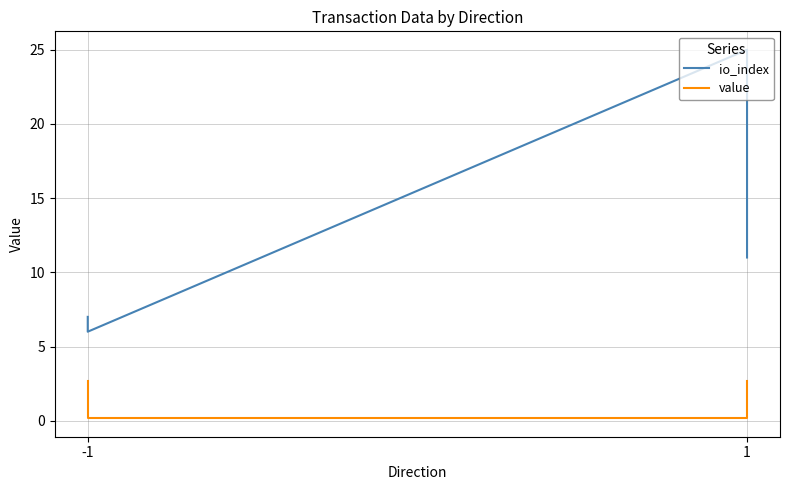

What is the total value across all series at -1?

9.7